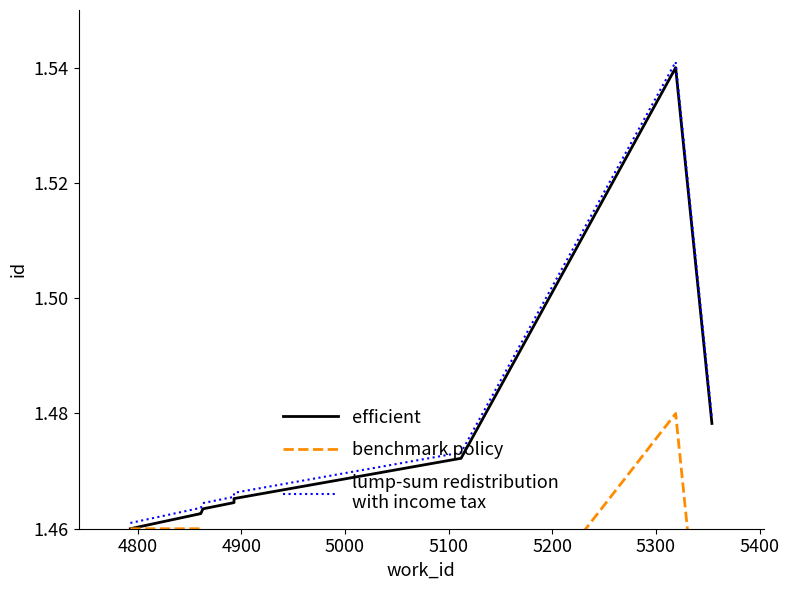

True or false: efficient and lump-sum redistribution
with income tax cross at least once.

False